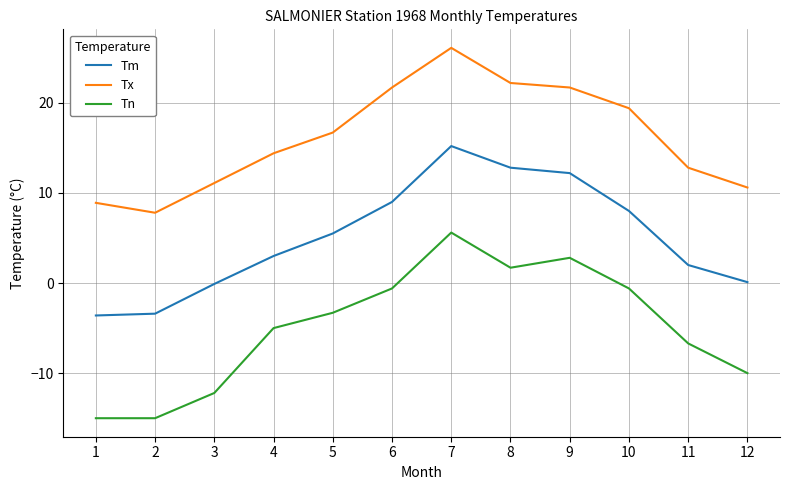

How many distinct data groups are displayed?

3